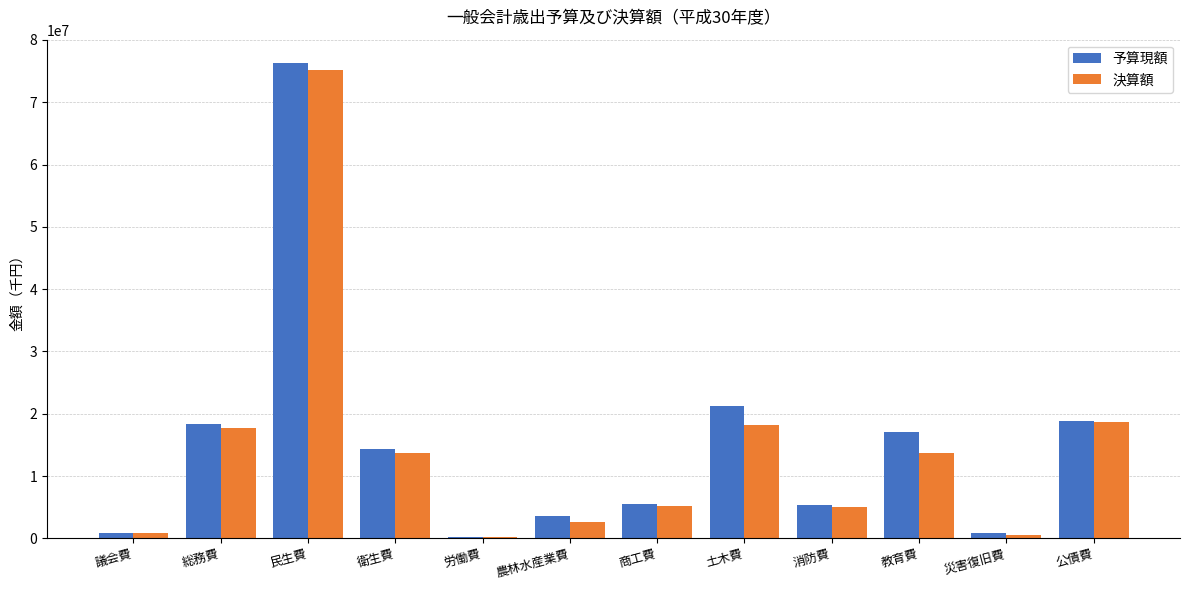

At which label does 予算現額 first exceed 14324438?

総務費